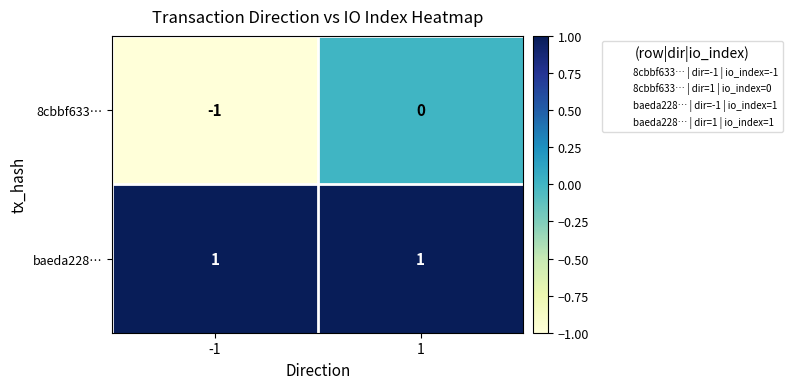

Which series has the widest spread of values?

8cbbf633…